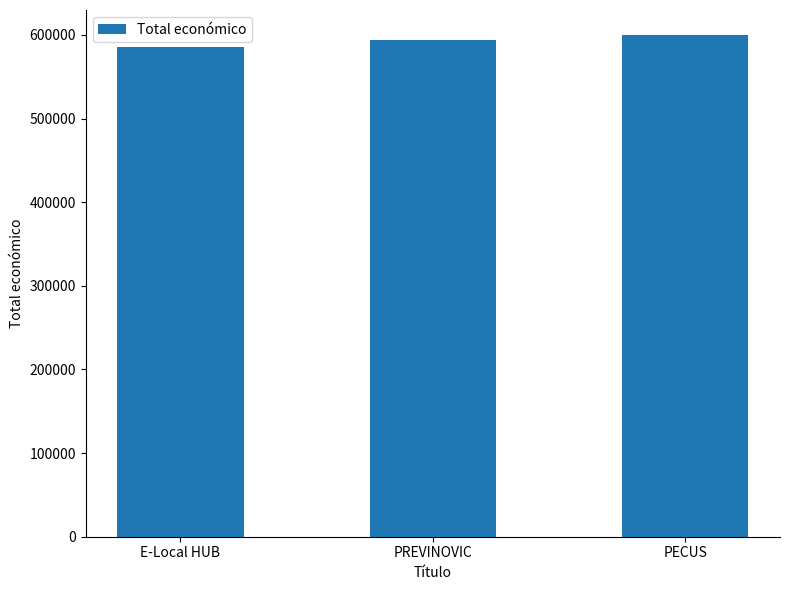

Which category has the lowest value across all series?

E-Local HUB